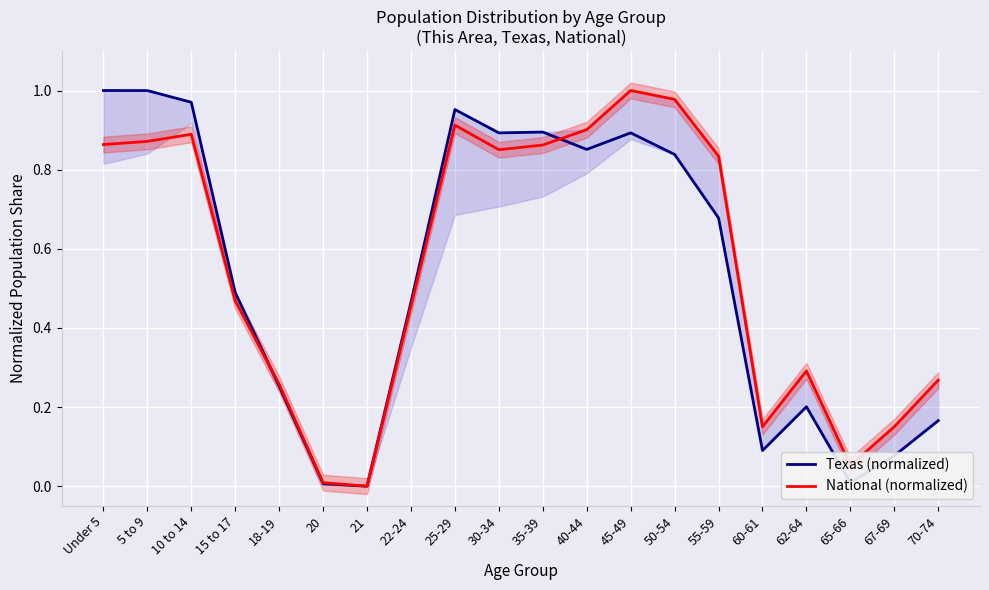

How many interior local valleys does the Texas (normalized) series have?

5